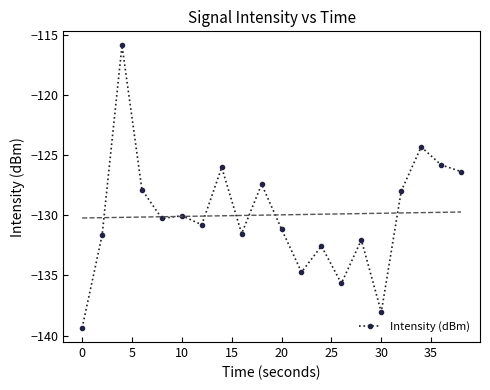

What is the greatest value displayed?

-115.9